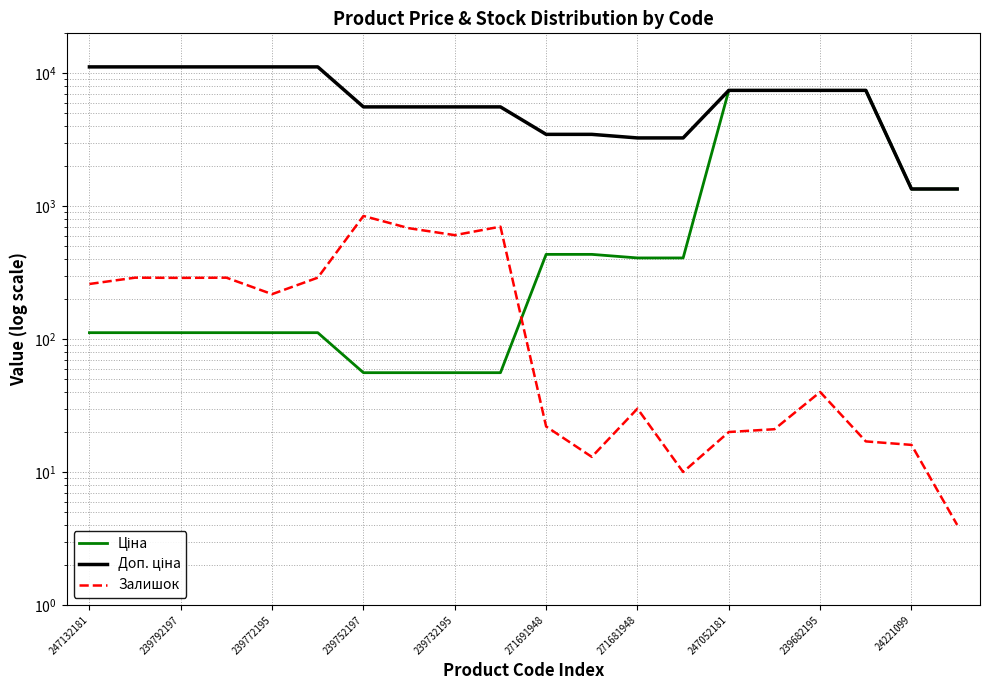

What is the value of the Залишок point at the 6th from the left?

290.0